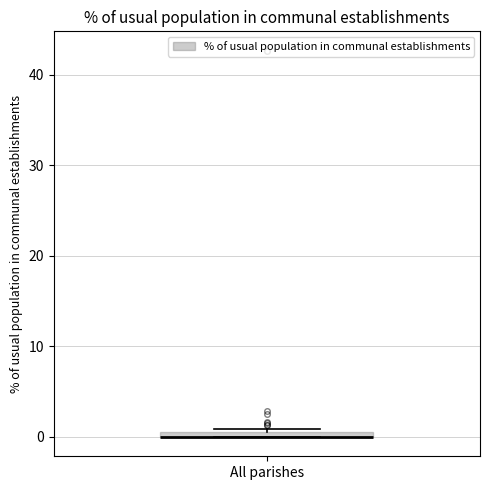

Where is the lower edge of the box for All parishes on the y-axis? The values are not printed on the chart, so give them approximately, as read against the axis.

0